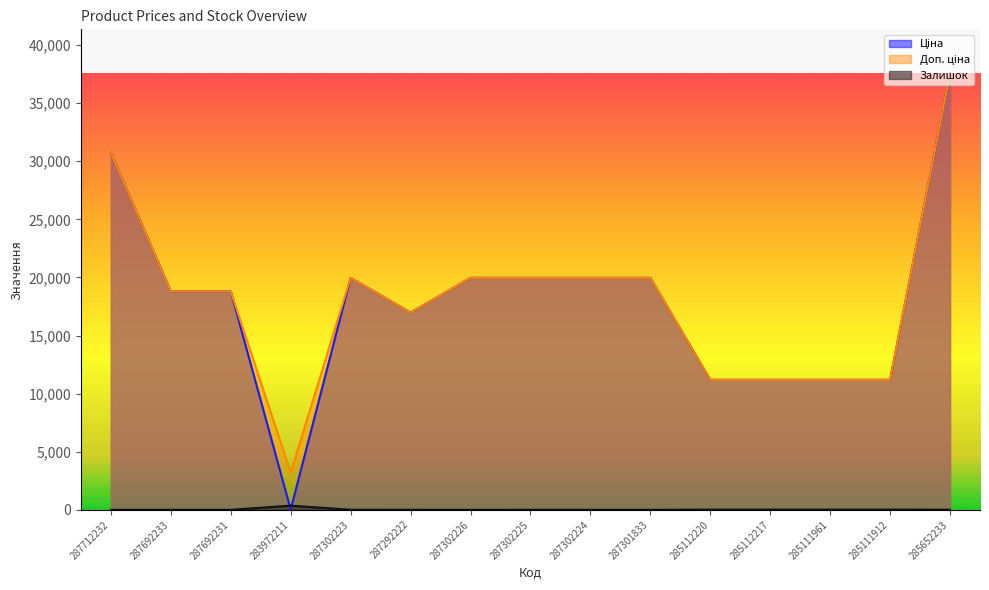

What is the sum of all Доп. ціна values?

270659.2